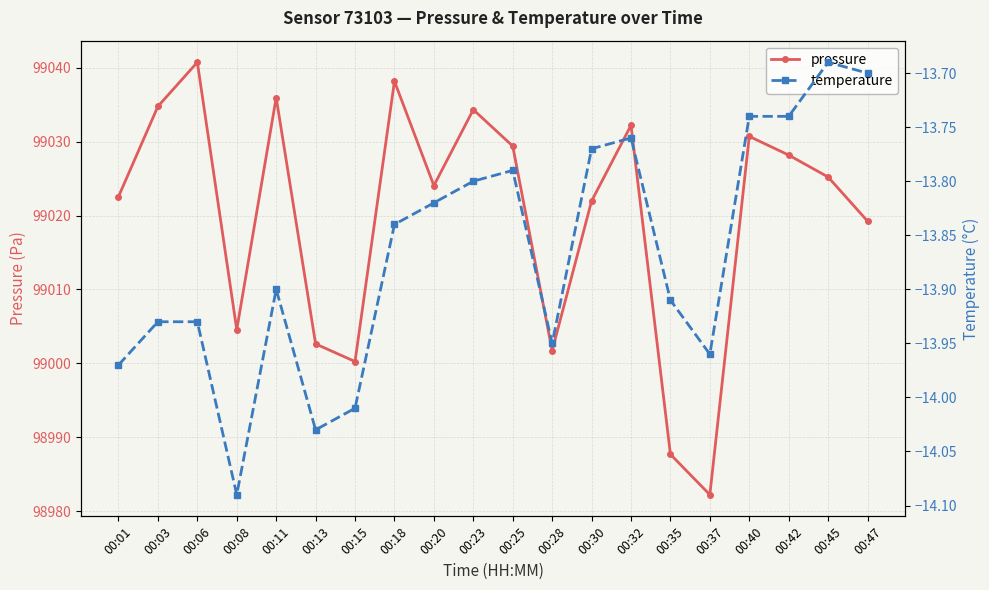

True or false: pressure and temperature intersect in this chart.

False